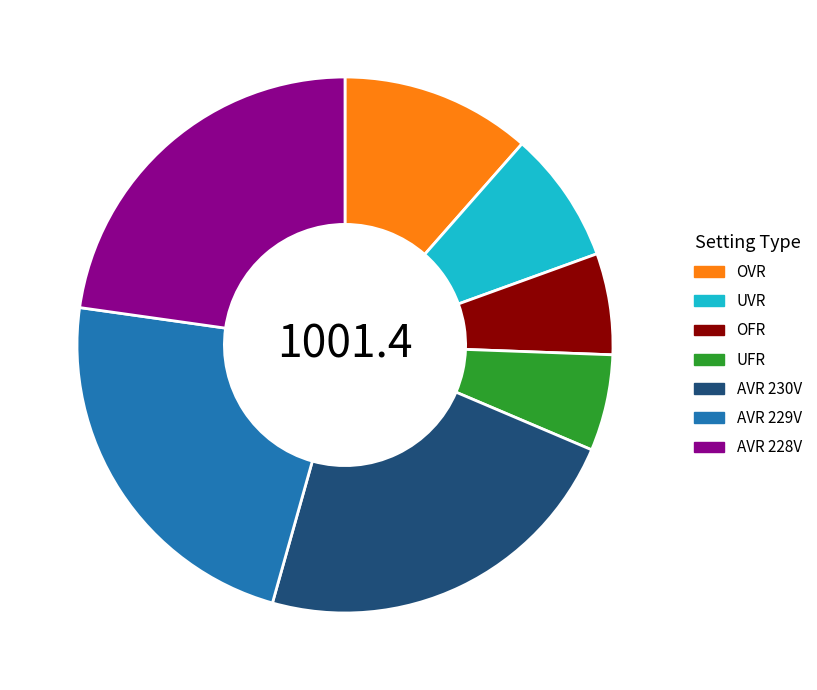

Does any single category account for the majority?

No